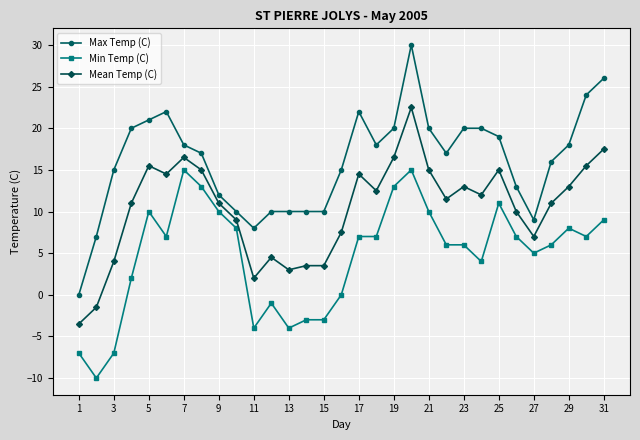

Rank the series by their maximum value, from highest to lowest.

Max Temp (C), Mean Temp (C), Min Temp (C)